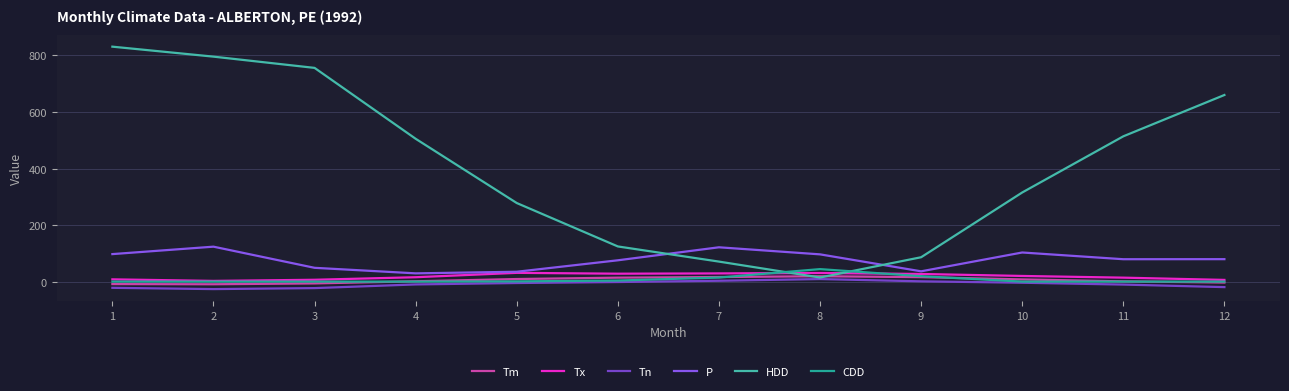

What is the maximum value for HDD?

831.2